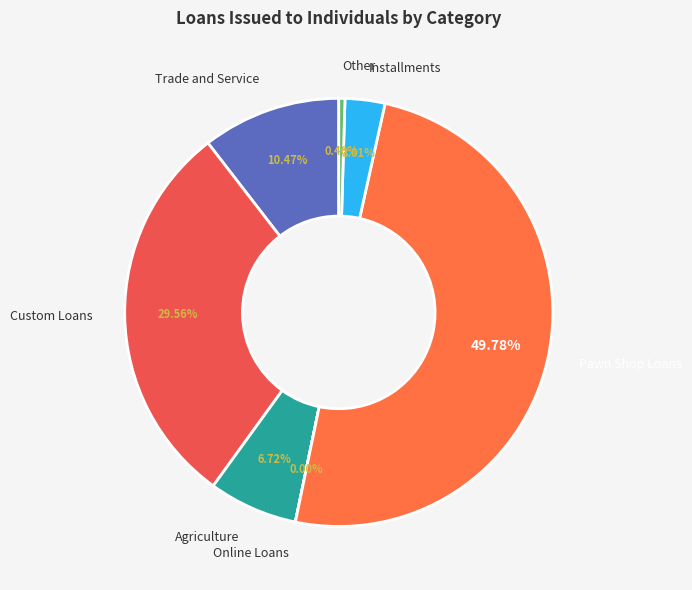

Which slice is the largest?

Pawn Shop Loans